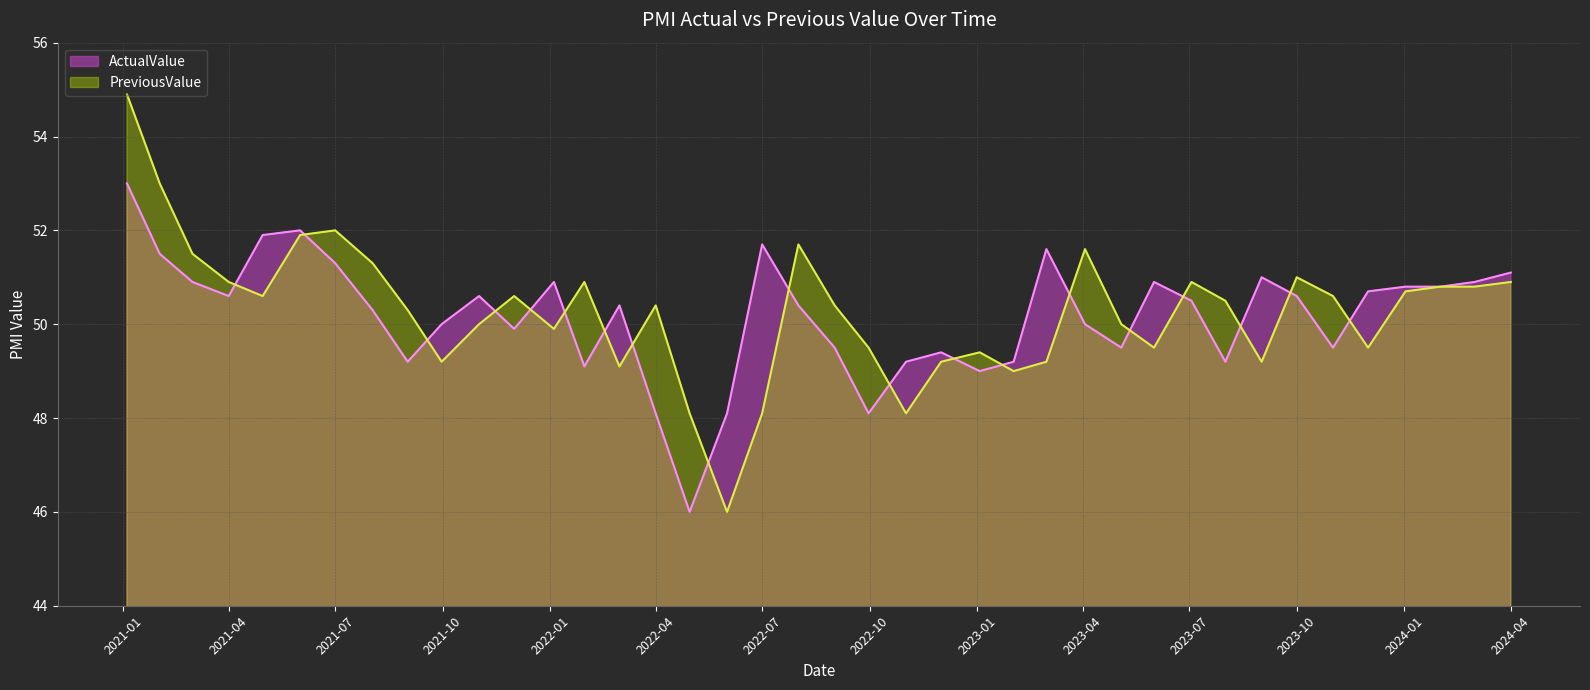

Is it true that PreviousValue equals 50.7 at 2024.01.02?

True